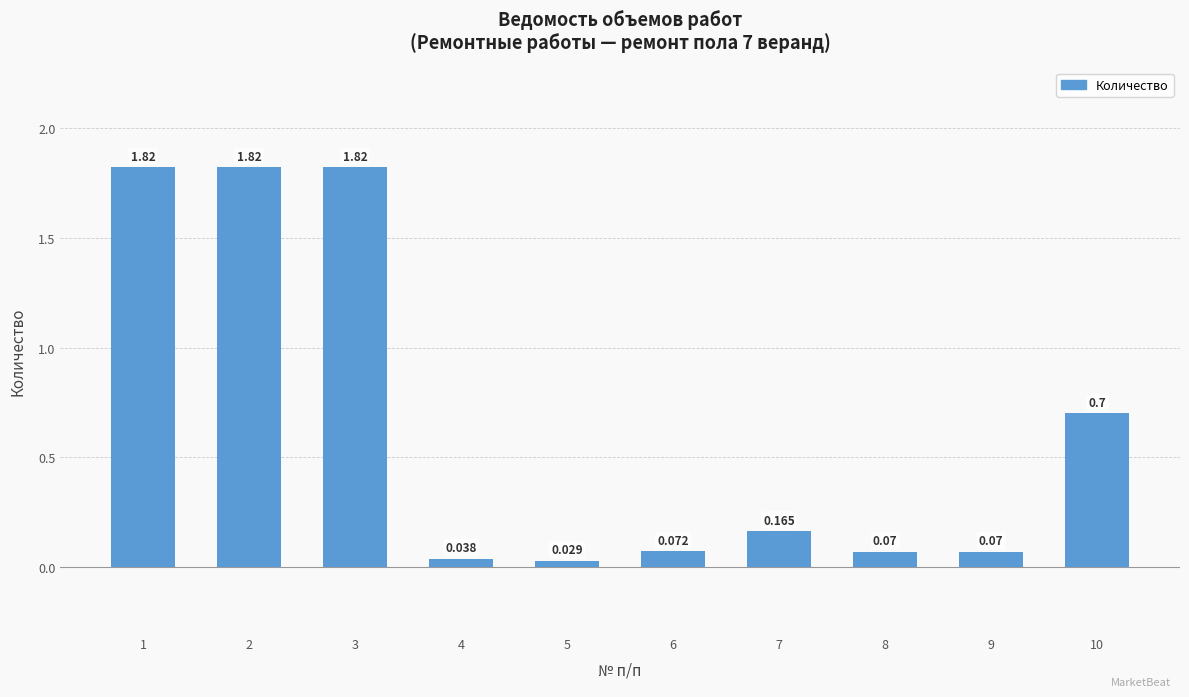

Which label corresponds to the largest value in the chart?

1